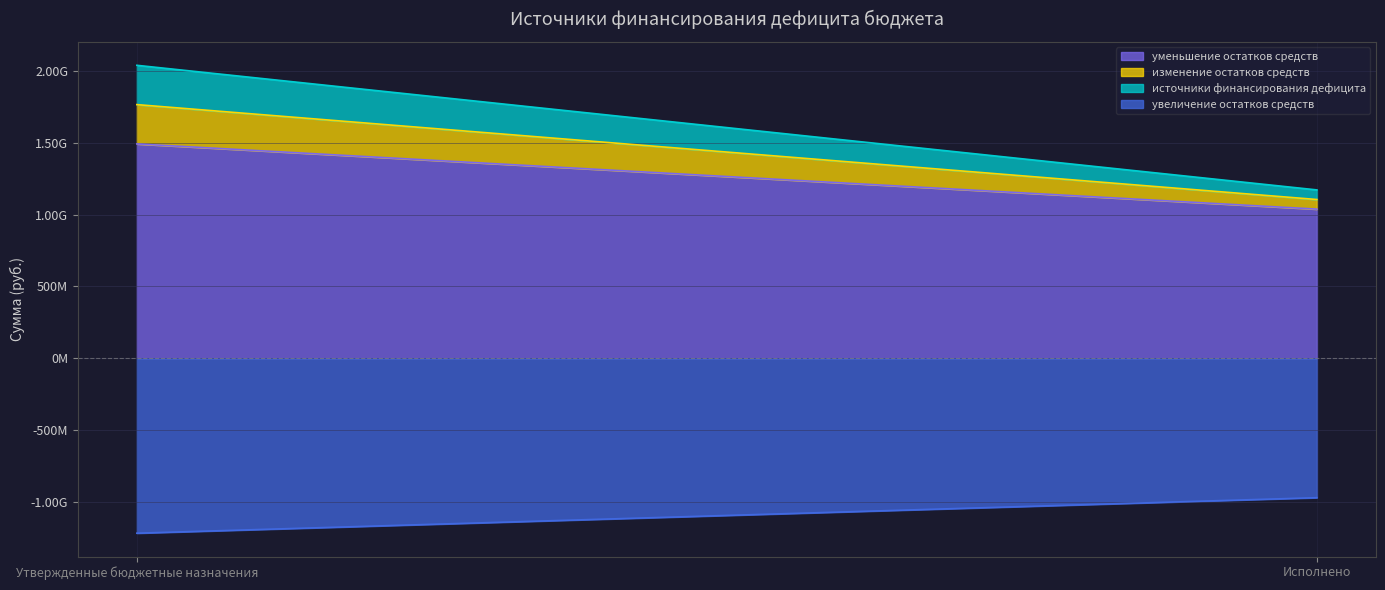

Between Утвержденные бюджетные назначения and Исполнено, which series saw the biggest shift?

уменьшение остатков средств